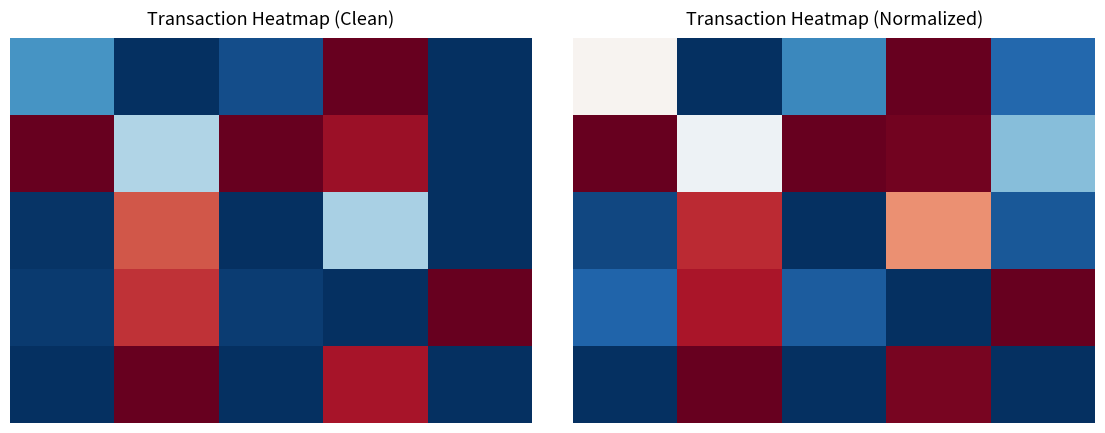

Which category has the lowest value across all series?

1